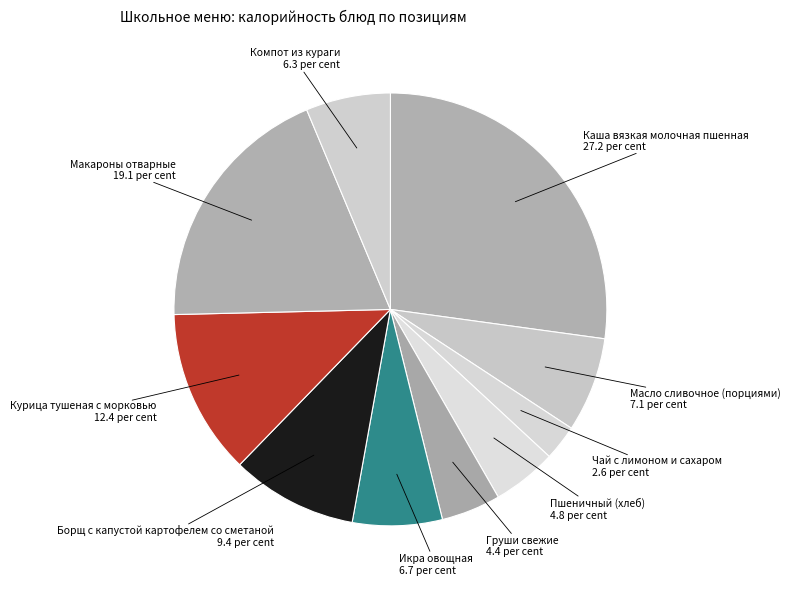

Count the number of slices in the pie.

10